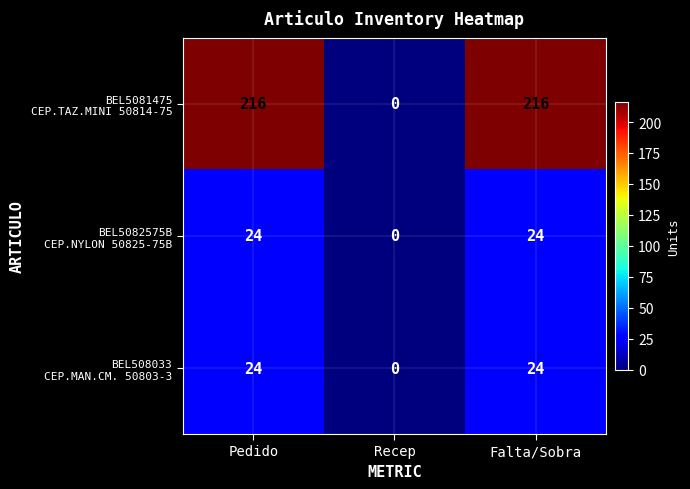

What is the spread (max minus min) of values at Falta/Sobra?

192